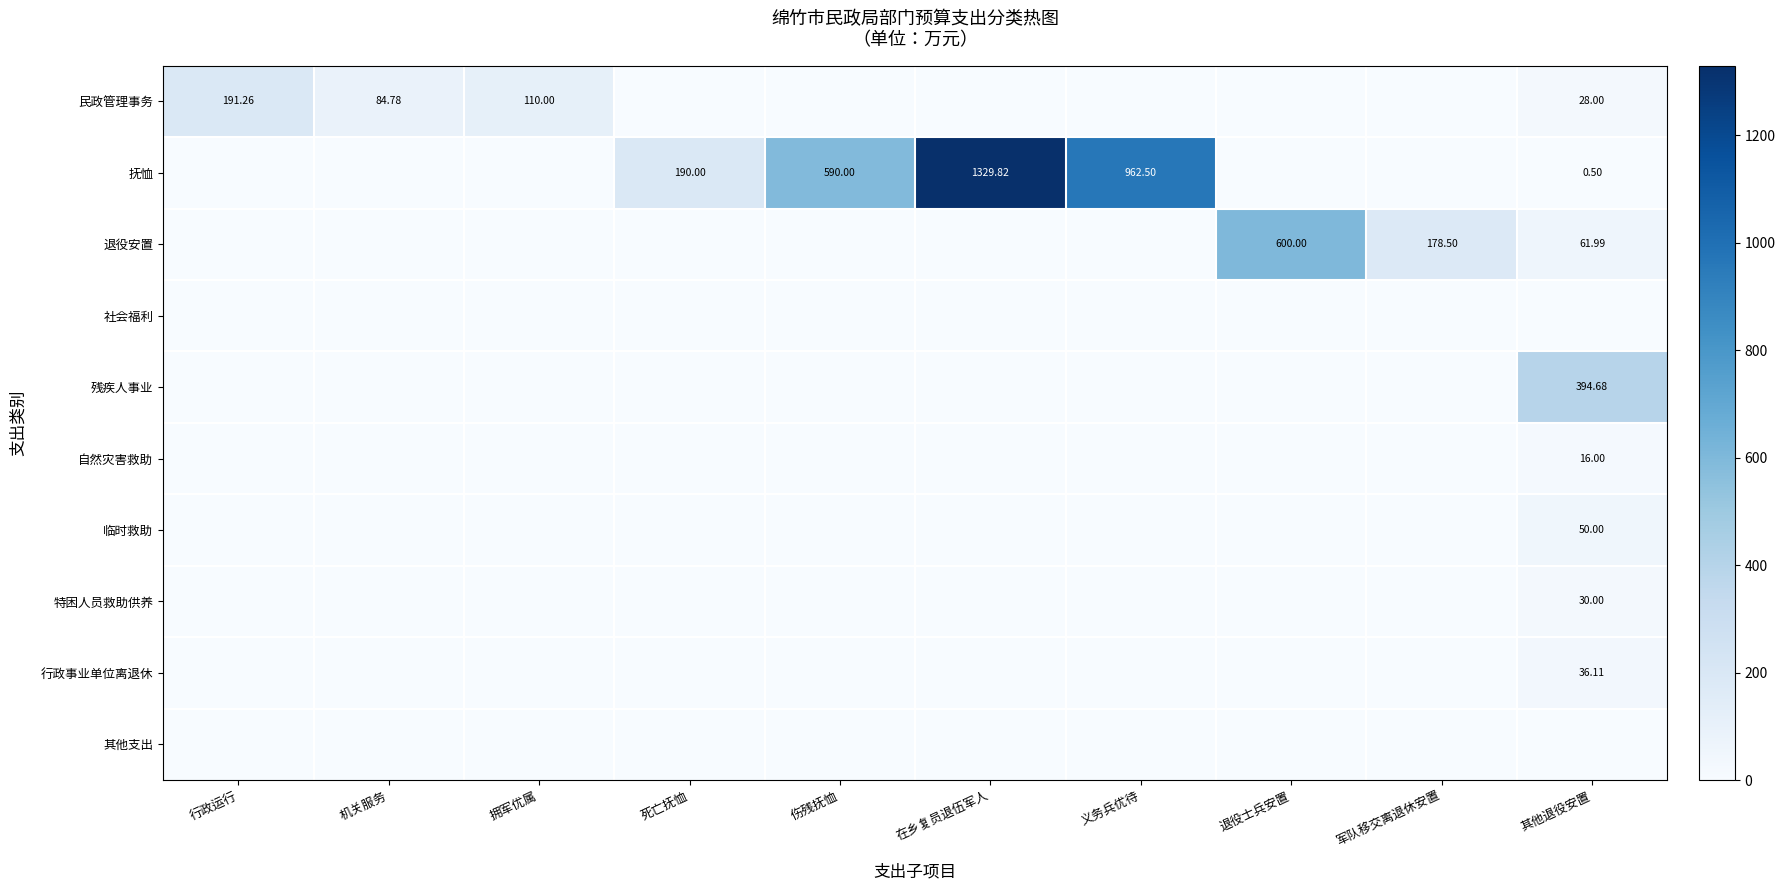

How many values in the 民政管理事务 series exceed 0?

4